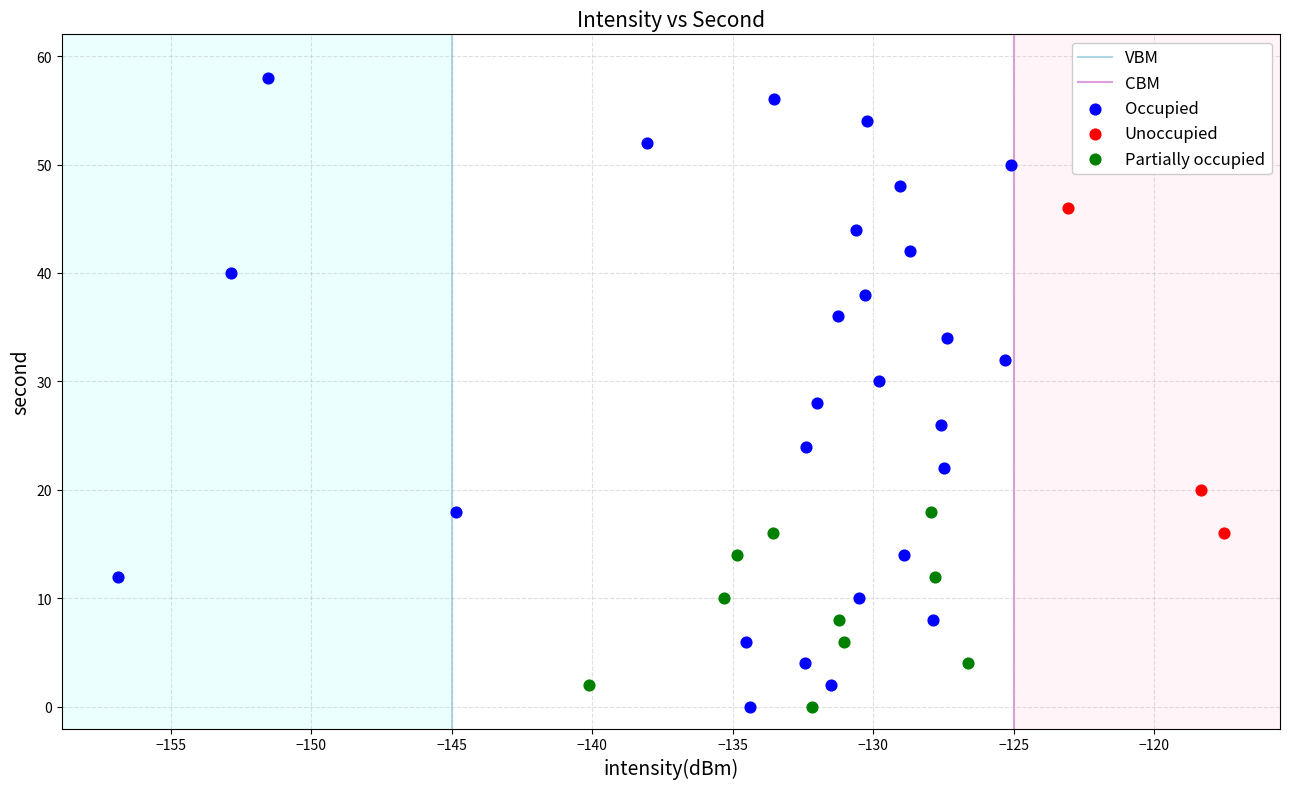

Which series contains the highest Y value?

Occupied